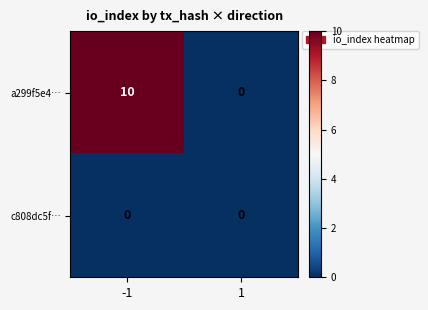

Reading left to right, transcribe all the data shown in this chart.

a299f5e4…: -1=10	1=0
c808dc5f…: -1=0	1=0